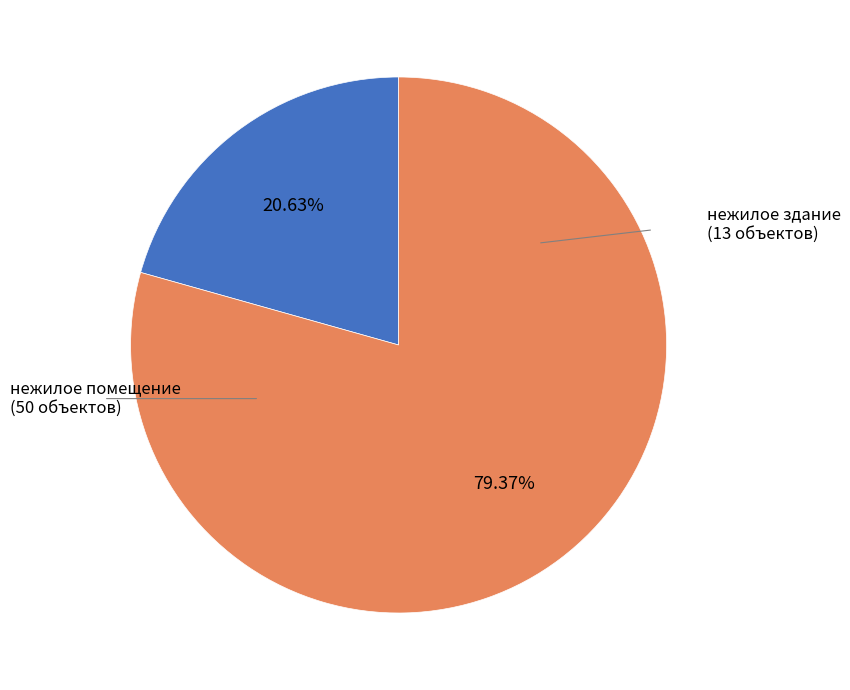

Is there a majority slice in this chart?

Yes